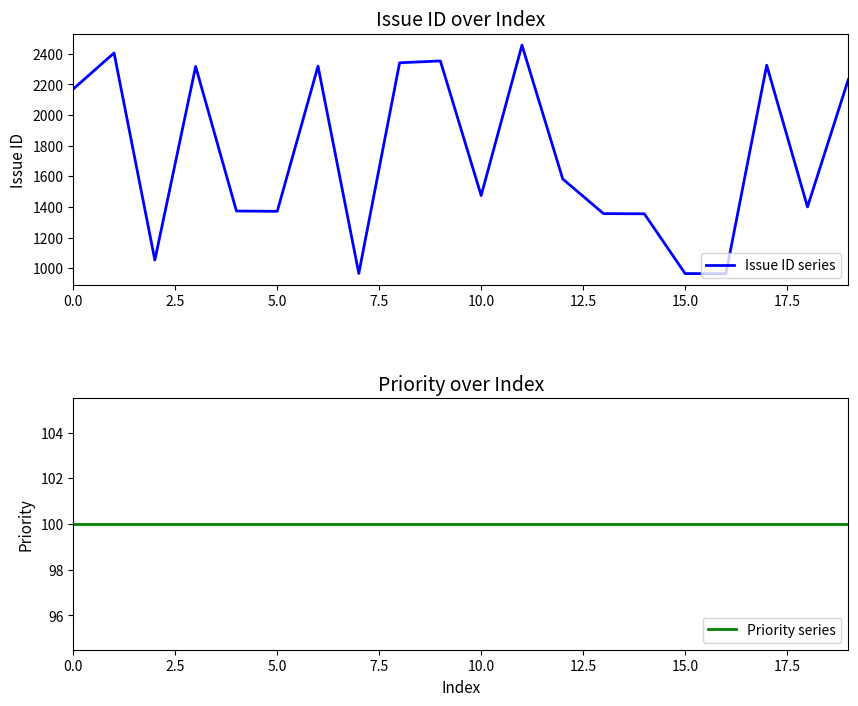

Rank the series by their average value, from highest to lowest.

Issue ID series, Priority series